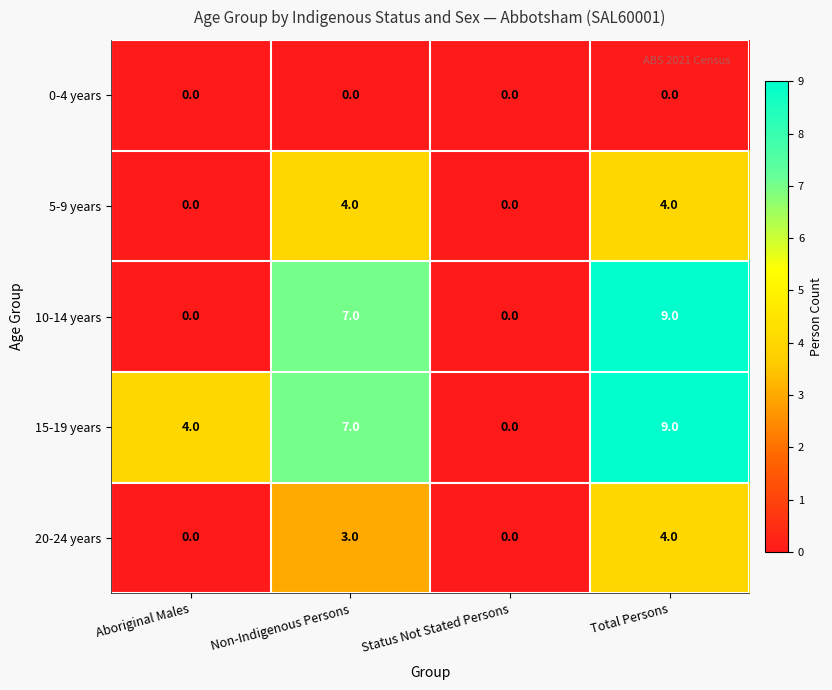

Which series has the largest total across all categories?

15-19 years